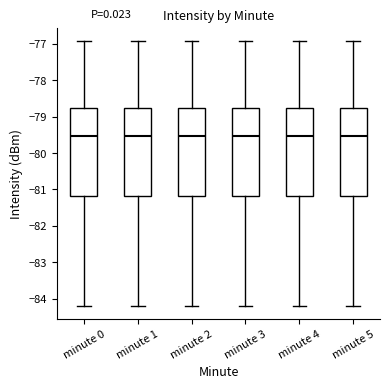

Reading left to right, read every box against the y-axis: the position of its median line, the range the box covers, and the ends of its whiskers. The values are not printed on the chart, so give them approximately, as read against the axis.

minute 0: median -79.5, box -81.2 to -78.8, whiskers -84.2 to -76.9
minute 1: median -79.5, box -81.2 to -78.8, whiskers -84.2 to -76.9
minute 2: median -79.5, box -81.2 to -78.8, whiskers -84.2 to -76.9
minute 3: median -79.5, box -81.2 to -78.8, whiskers -84.2 to -76.9
minute 4: median -79.5, box -81.2 to -78.8, whiskers -84.2 to -76.9
minute 5: median -79.5, box -81.2 to -78.8, whiskers -84.2 to -76.9